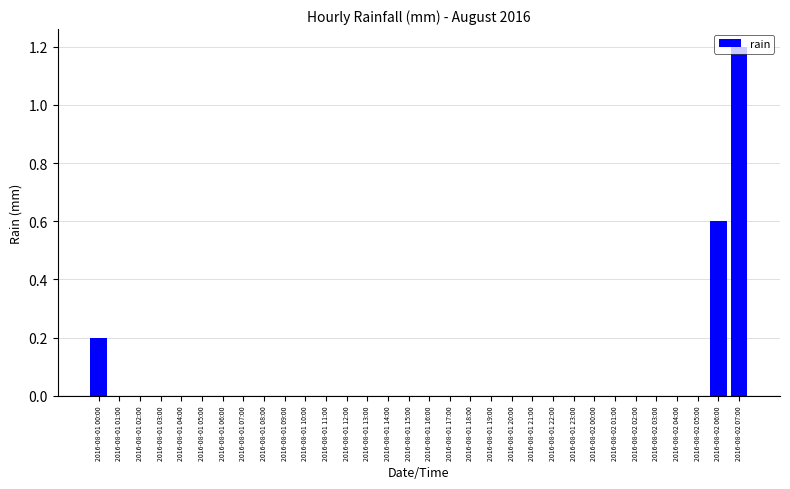

Reading left to right, extract all data points from this chart.

0.2	0.0	0.0	0.0	0.0	0.0	0.0	0.0	0.0	0.0	0.0	0.0	0.0	0.0	0.0	0.0	0.0	0.0	0.0	0.0	0.0	0.0	0.0	0.0	0.0	0.0	0.0	0.0	0.0	0.0	0.6	1.2